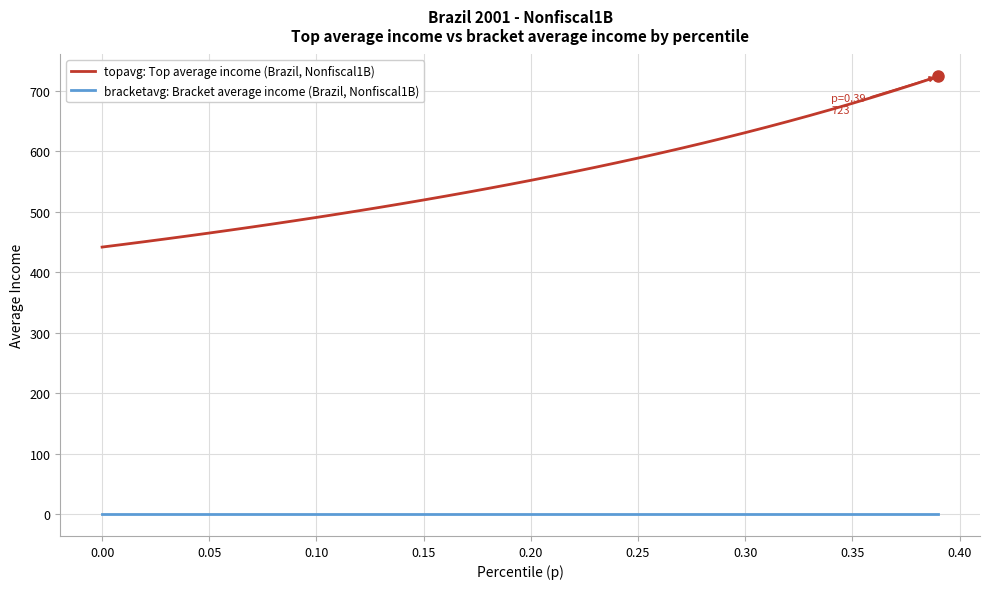

True or false: bracketavg: Bracket average income (Brazil, Nonfiscal1B) and topavg: Top average income (Brazil, Nonfiscal1B) intersect in this chart.

False